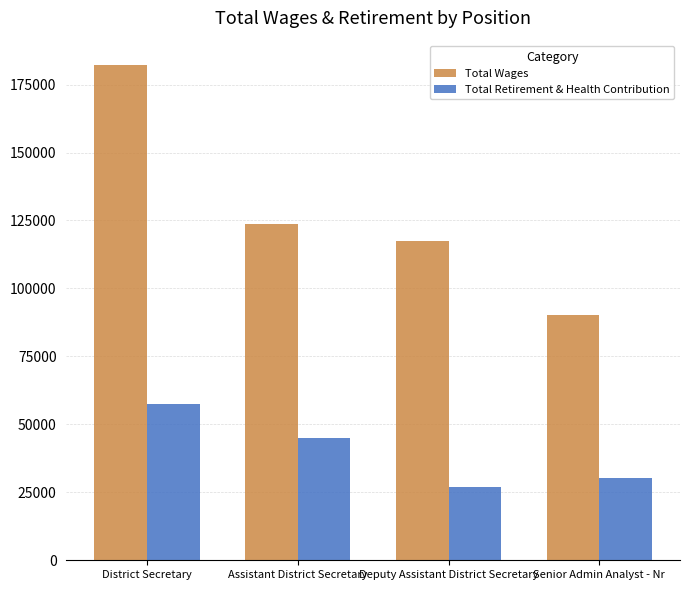

Reading left to right, transcribe all the data shown in this chart.

Total Wages: District Secretary=182037	Assistant District Secretary=123860	Deputy Assistant District Secretary=117514	Senior Admin Analyst - Nr=90396
Total Retirement & Health Contribution: District Secretary=57486	Assistant District Secretary=44877	Deputy Assistant District Secretary=26864	Senior Admin Analyst - Nr=30251